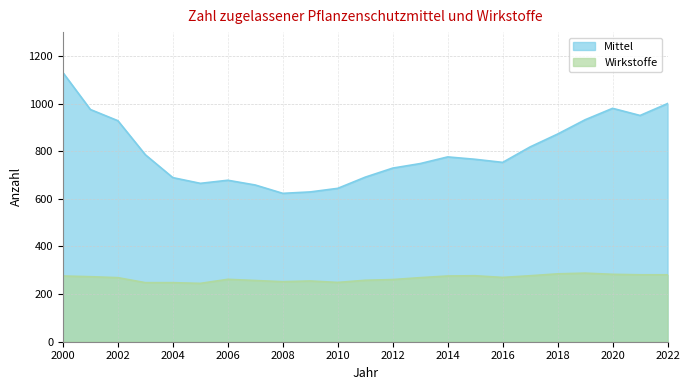

Where is Wirkstoffe nearest to the value 266?

2002